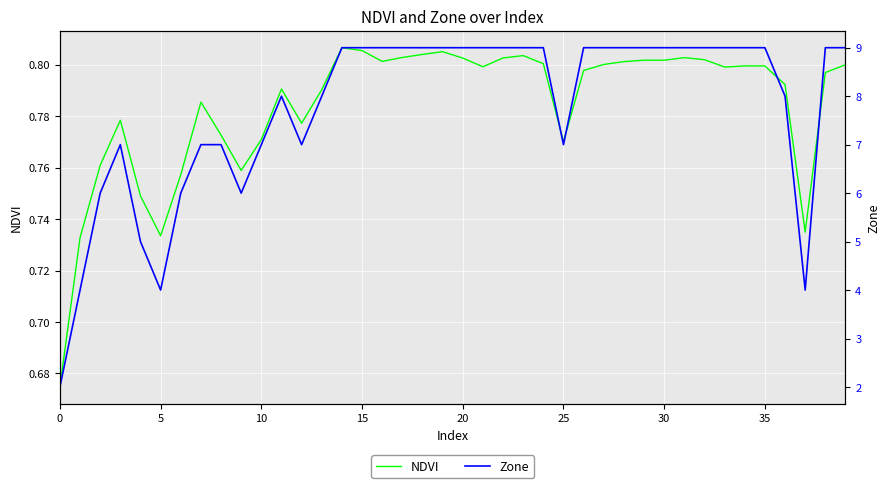

What is the minimum value shown in the chart?

0.7